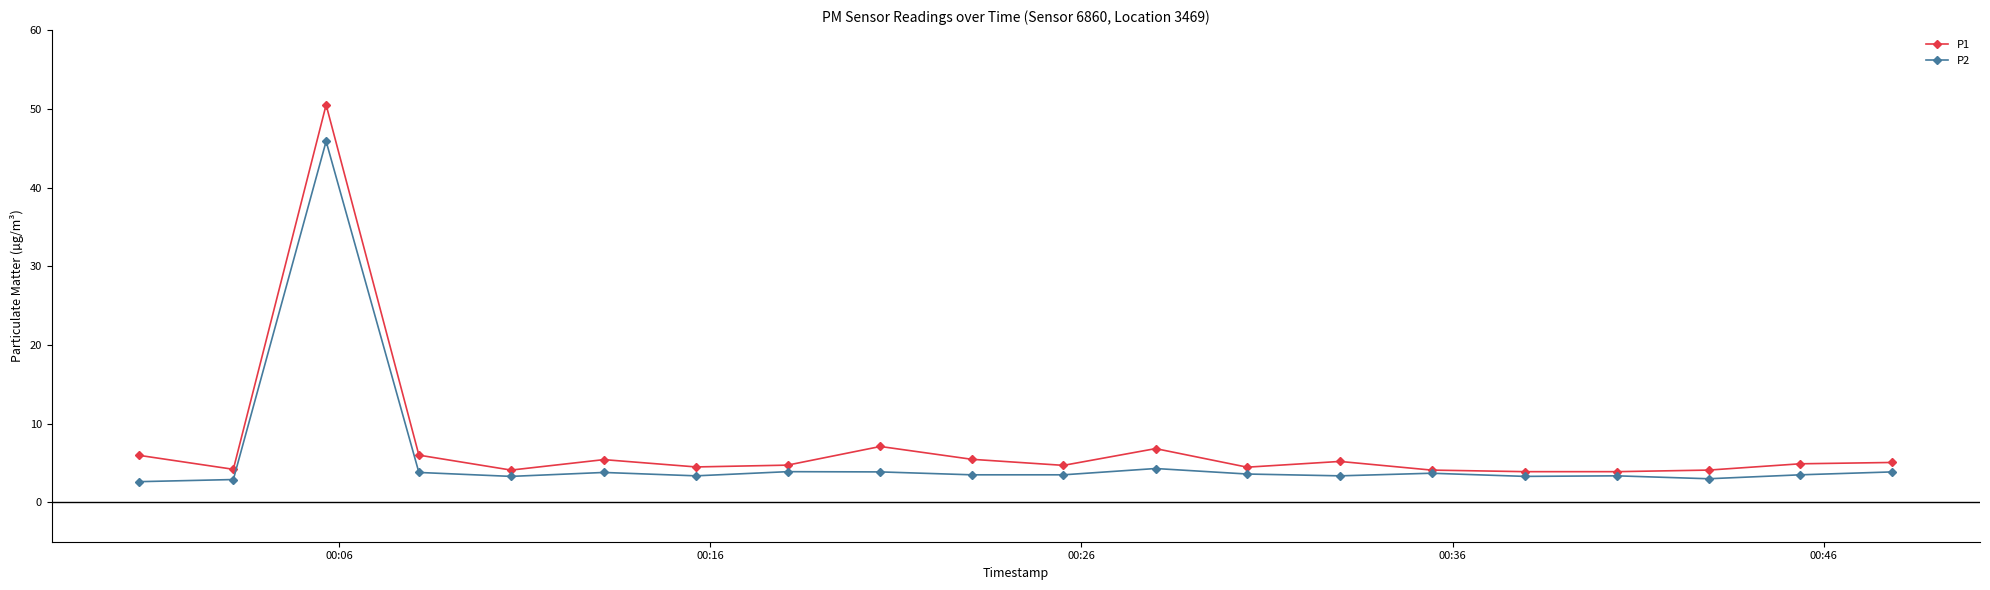

What is the value of the P1 point at the 5th from the left?

4.1